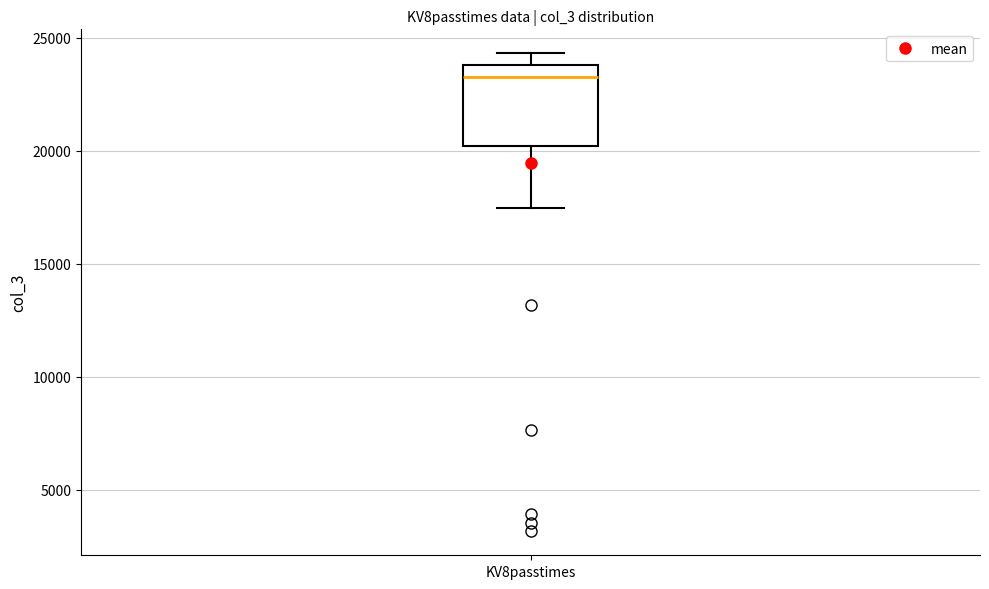

Read this box plot against the y-axis: the position of the median line, the range covered by the box, and the ends of both whiskers. The values are not printed on the chart, so give them approximately, as read against the axis.

median 23000, box 20000 to 24000, whiskers 17500 to 24500